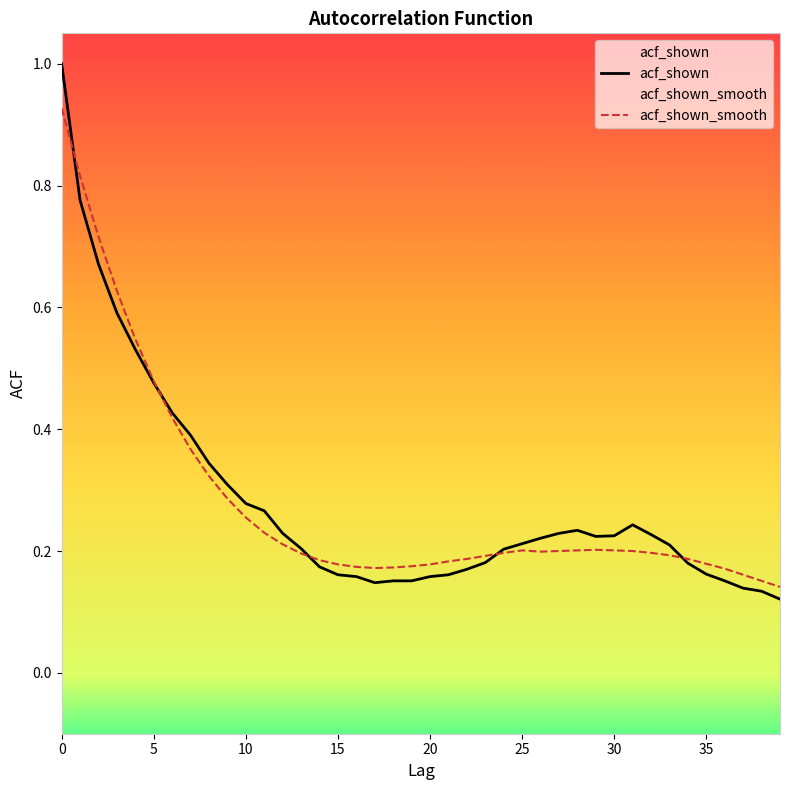

What is the difference between the second highest and minimum values in the acf_shown_smooth series?

0.7